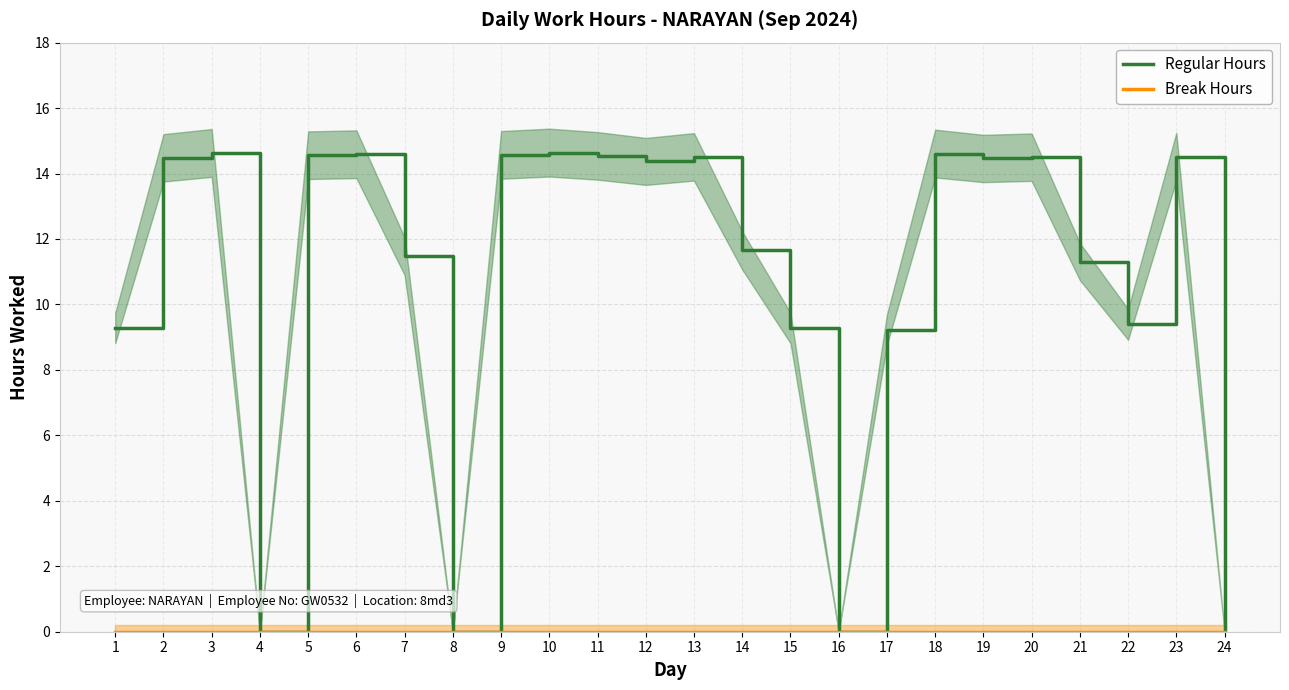

What is the difference between the highest and lowest values at 5?

14.6